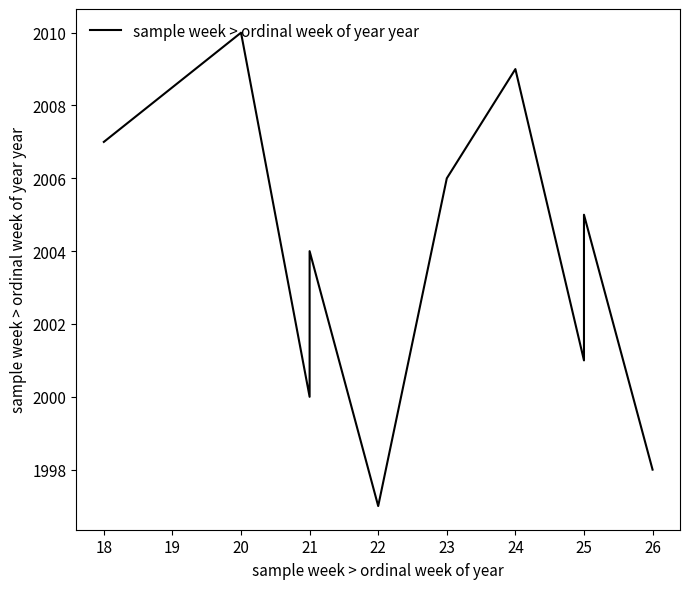

Does the chart have visible grid lines?

No